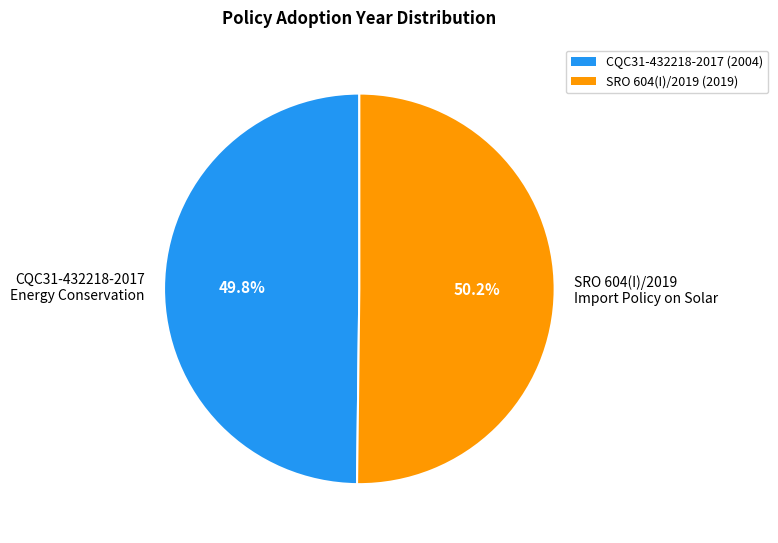

How many slices are in this pie chart?

2